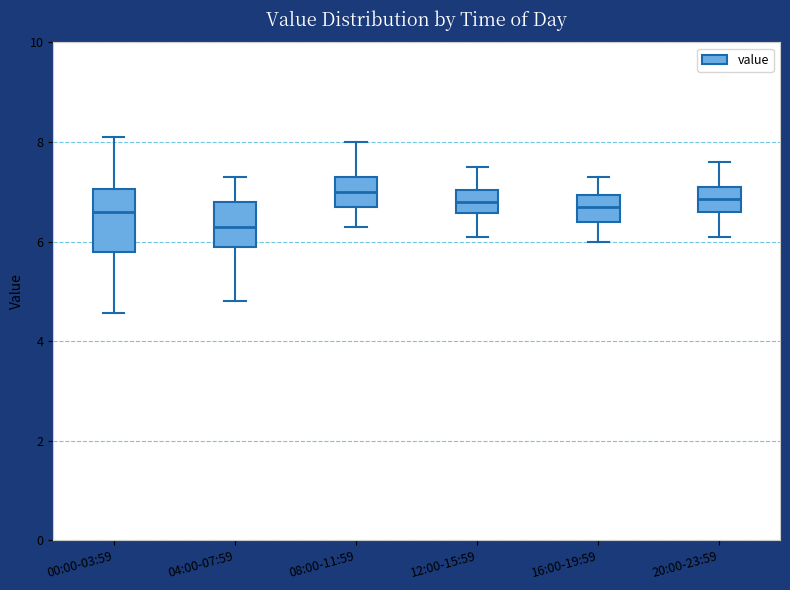

Which box is the tallest, from its lower edge to its upper edge?

00:00-03:59